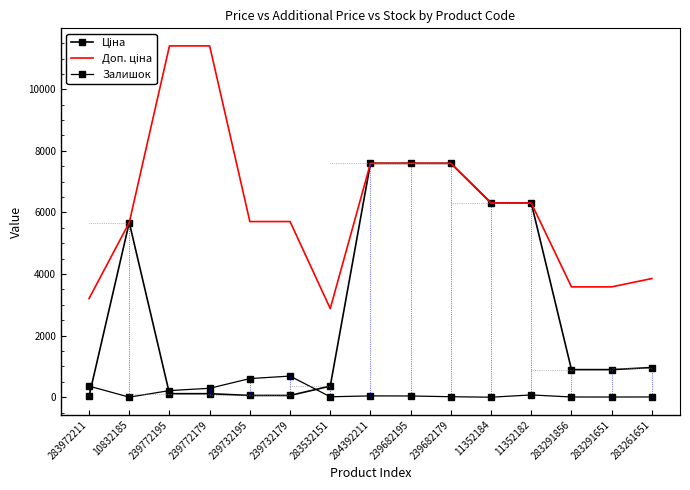

What is the label of the 9th point from the left?

239682195